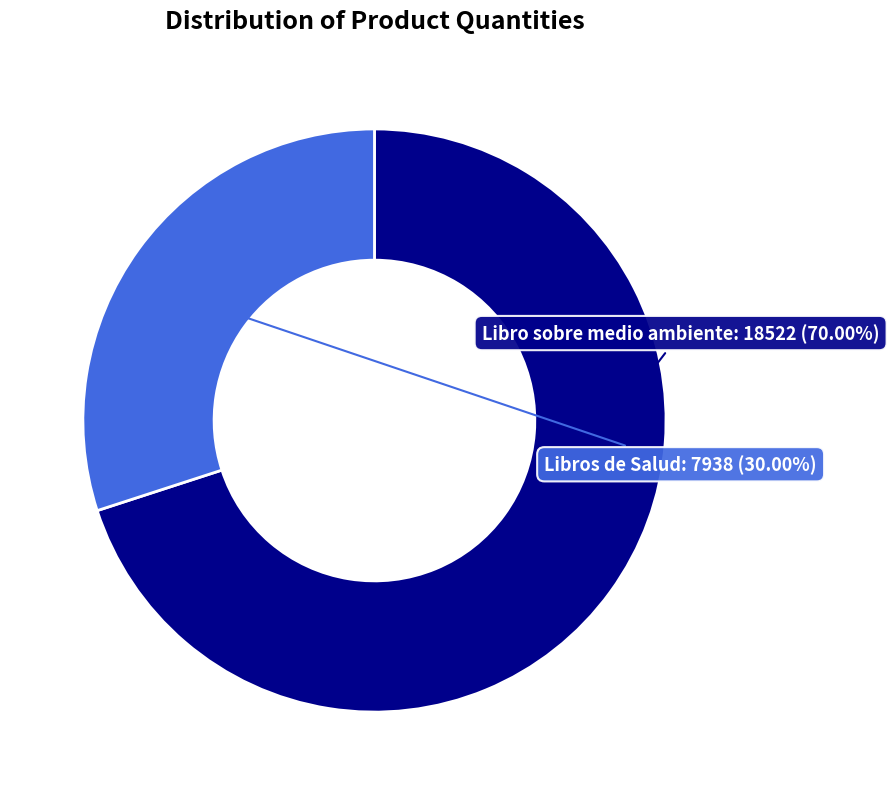

Is it true that Libro sobre medio ambiente is 82% of the pie?

False